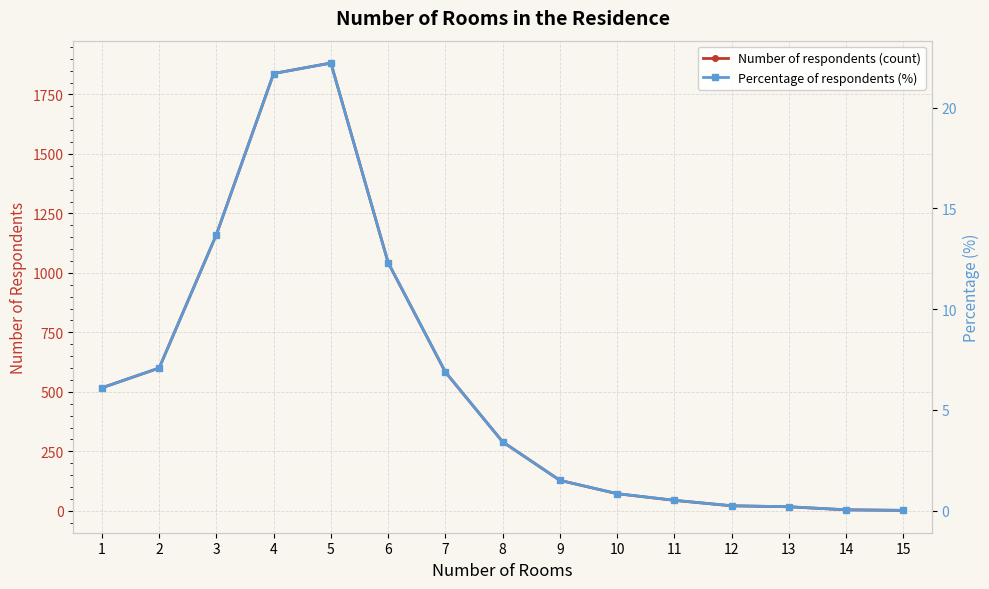

Read the Number of respondents (count) value at 7.

583